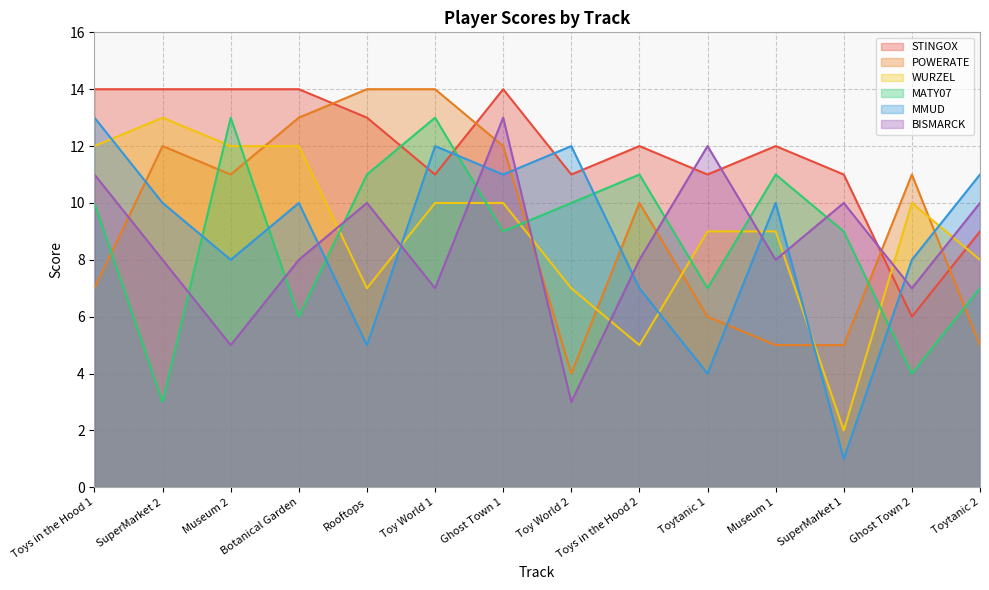

What is the spread (max minus min) of values at Museum 2?

9